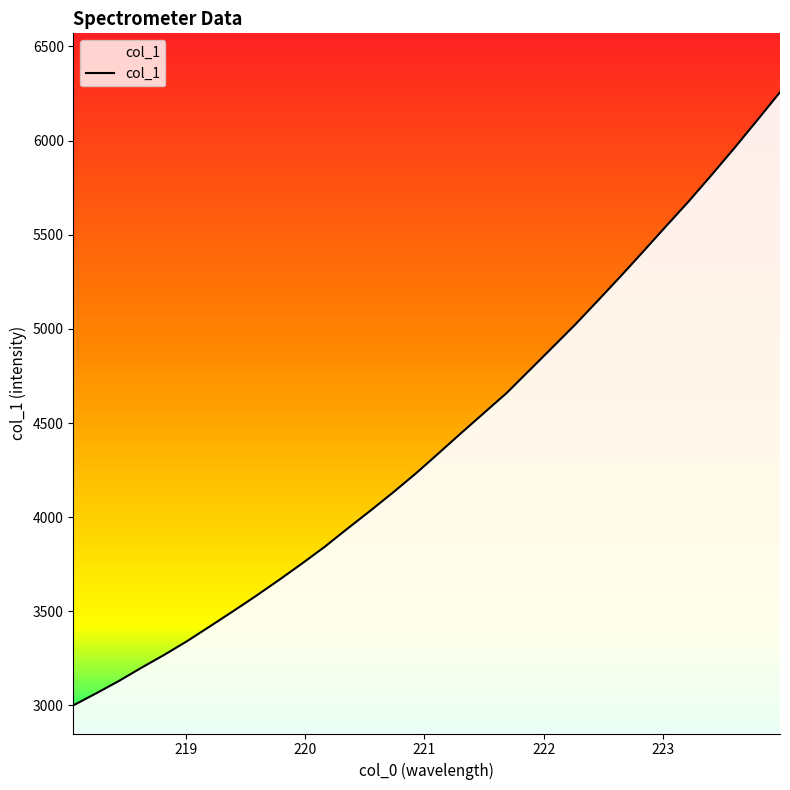

What is the difference between the second highest and minimum values?

3107.8